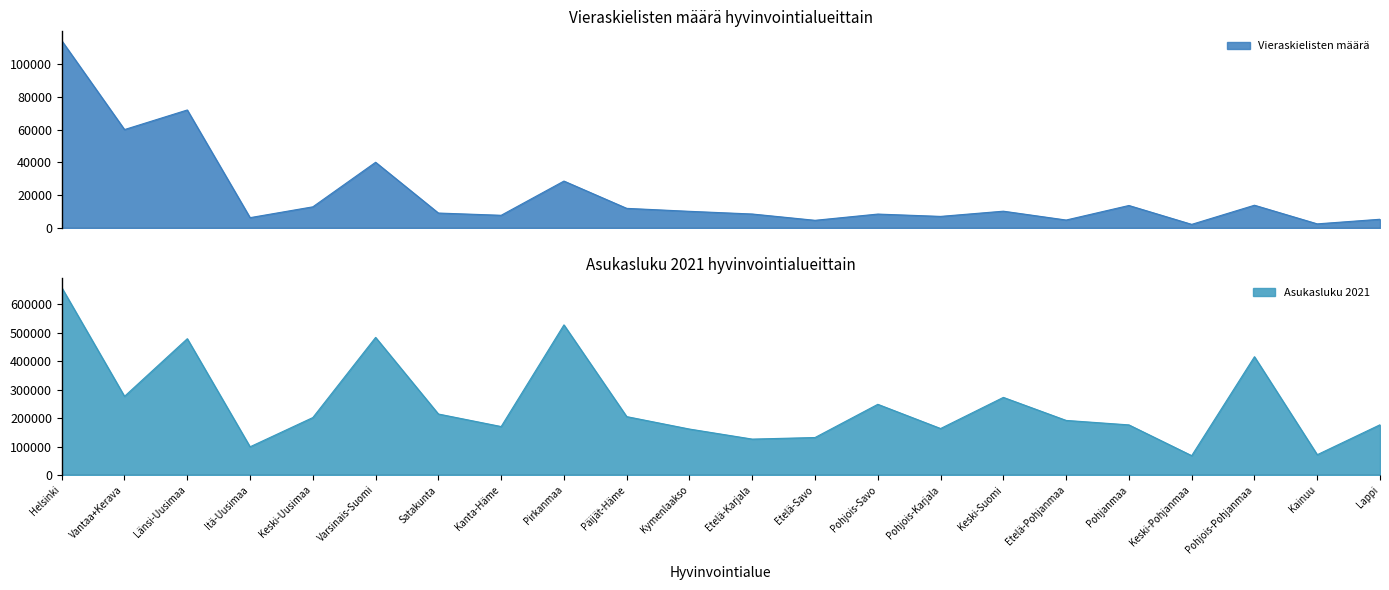

At which label does Asukasluku 2021 reach its minimum?

Keski-Pohjanmaa